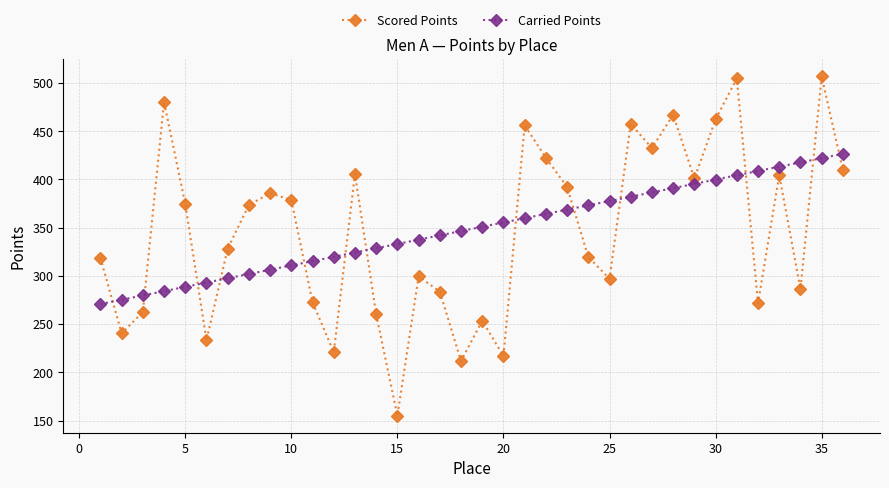

What is the greatest value displayed?

506.9